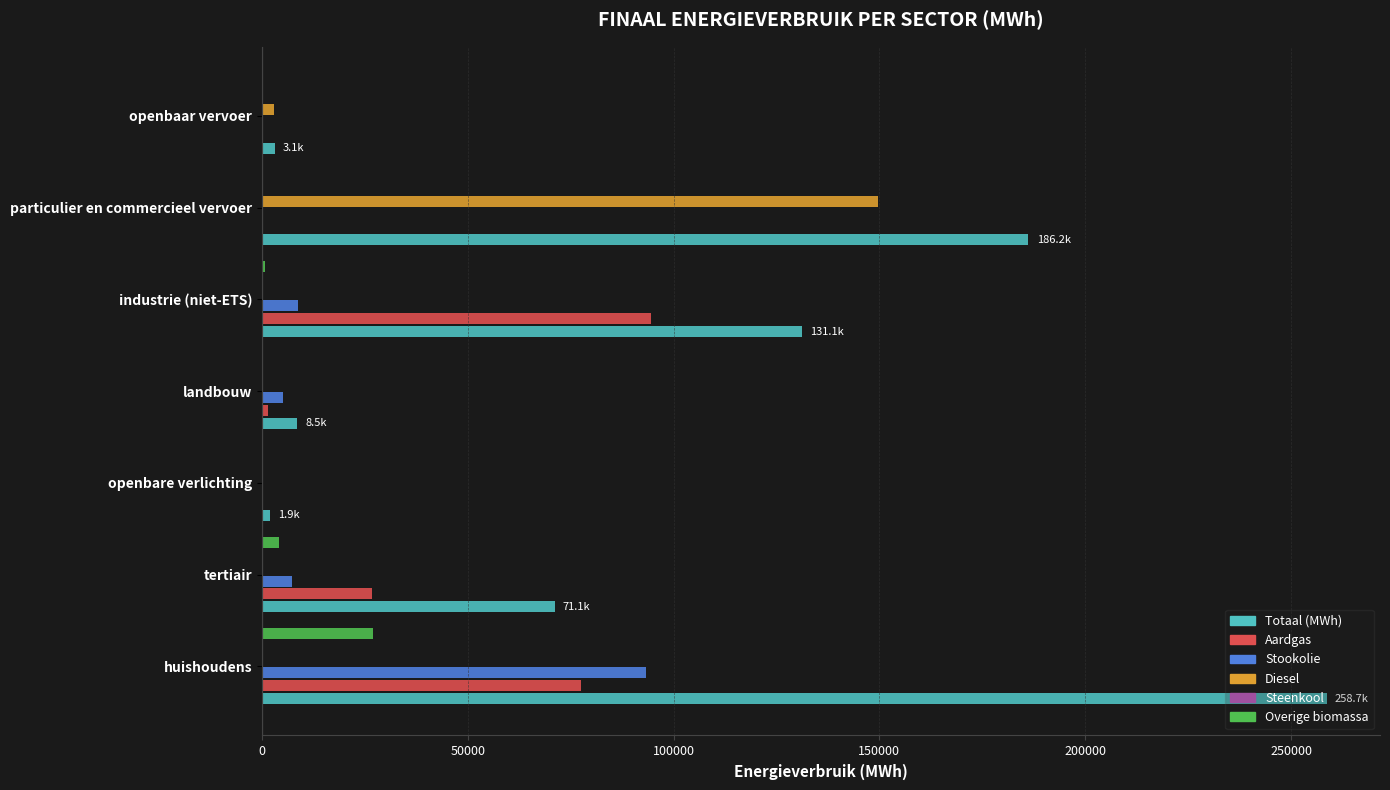

Is it true that Stookolie equals 7432.9 at tertiair?

True